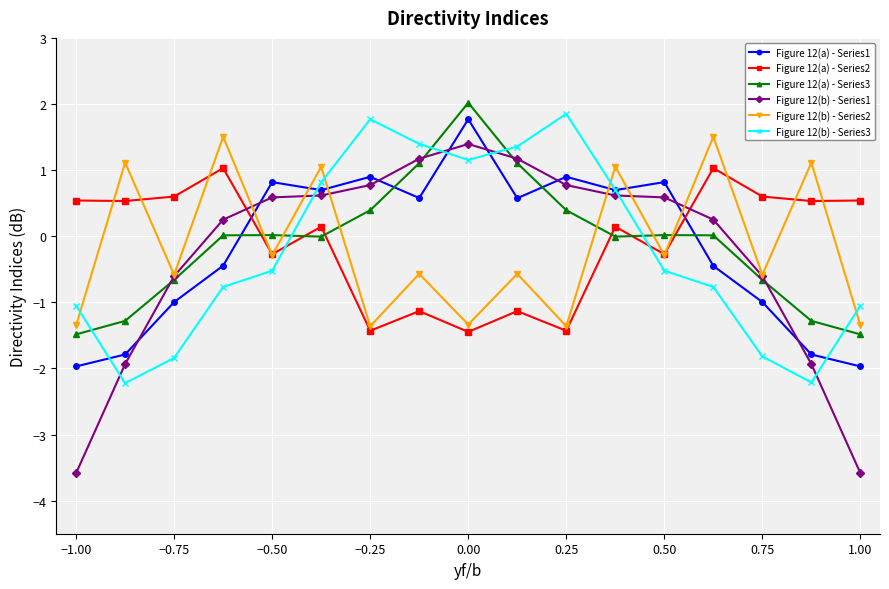

True or false: Figure 12(a) - Series2 has more than 0 points higher than both neighbors.

True